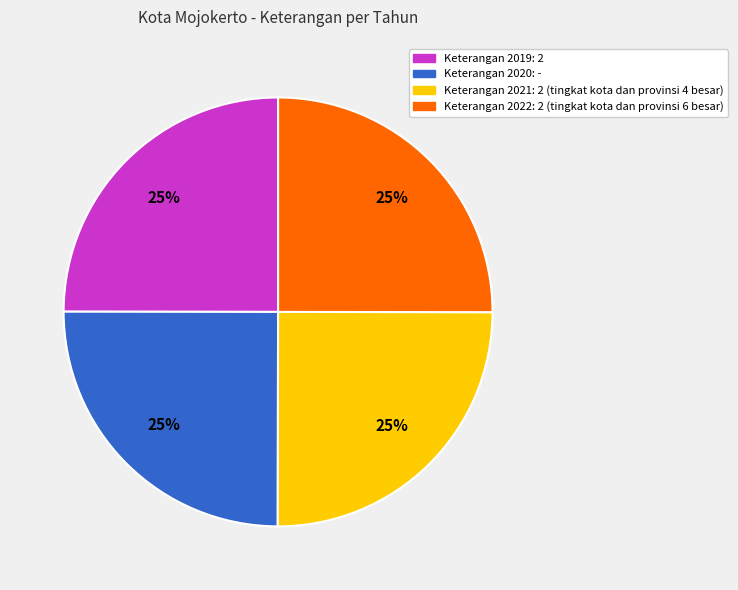

Is Keterangan 2020: - the majority of the pie?

No